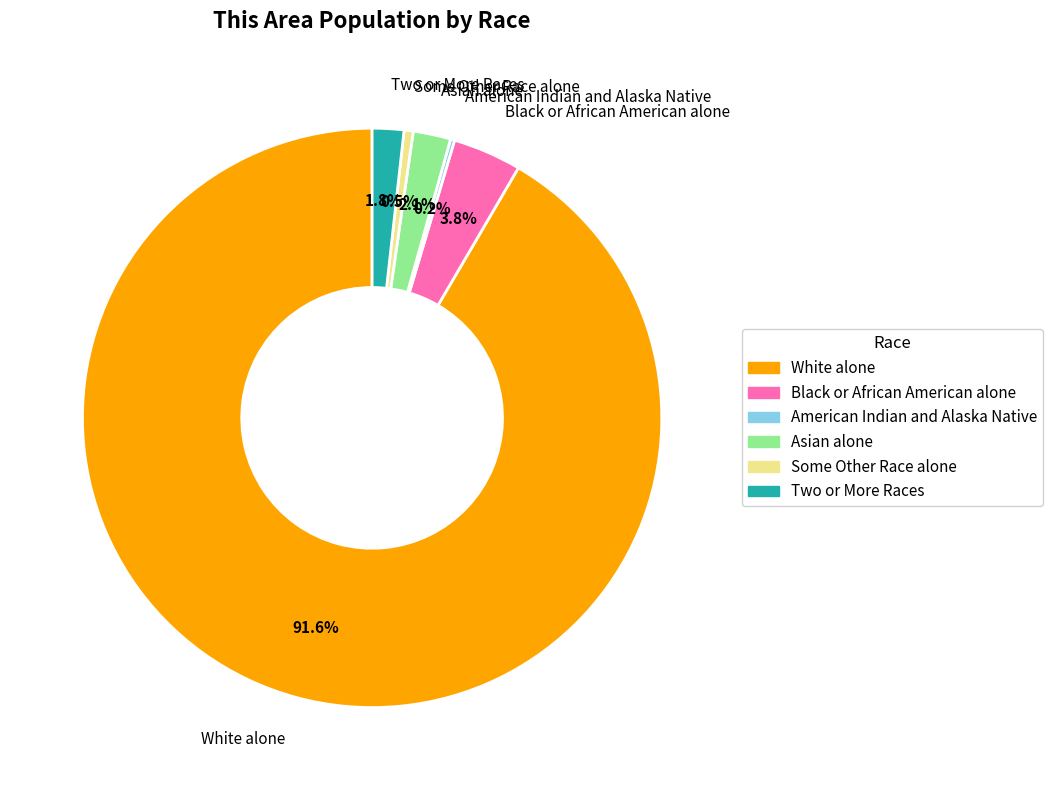

What percentage is the Asian alone slice, to the nearest percent?

2%